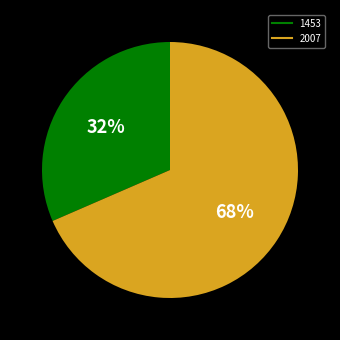

The 2007 slice represents 68% of the pie. True or false?

True